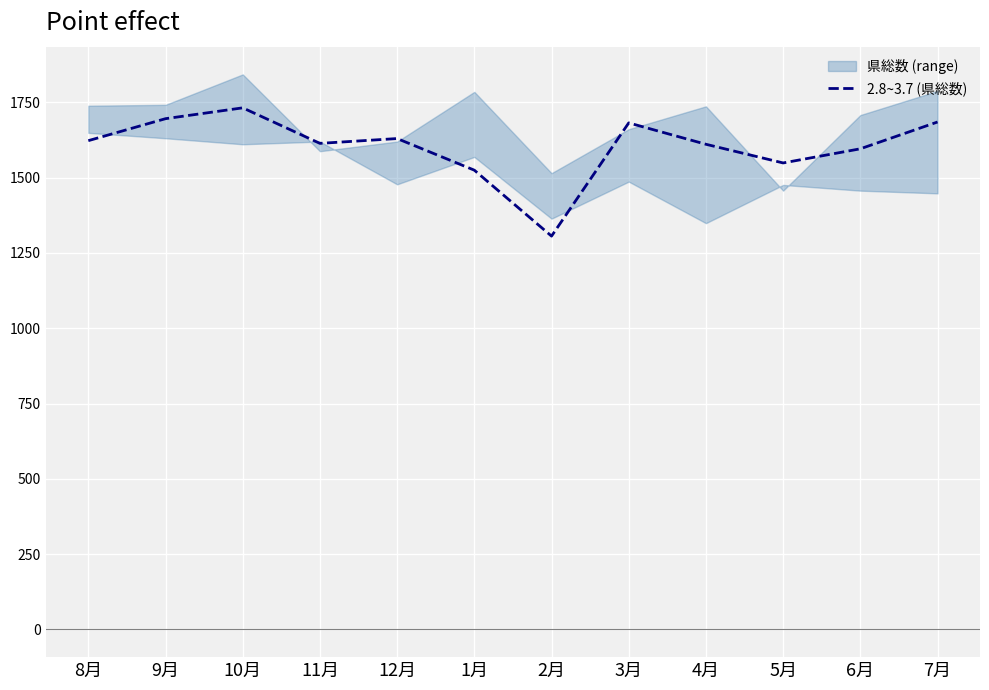

Rank the categories by value from highest to lowest.

10月, 9月, 7月, 3月, 12月, 8月, 11月, 4月, 6月, 5月, 1月, 2月